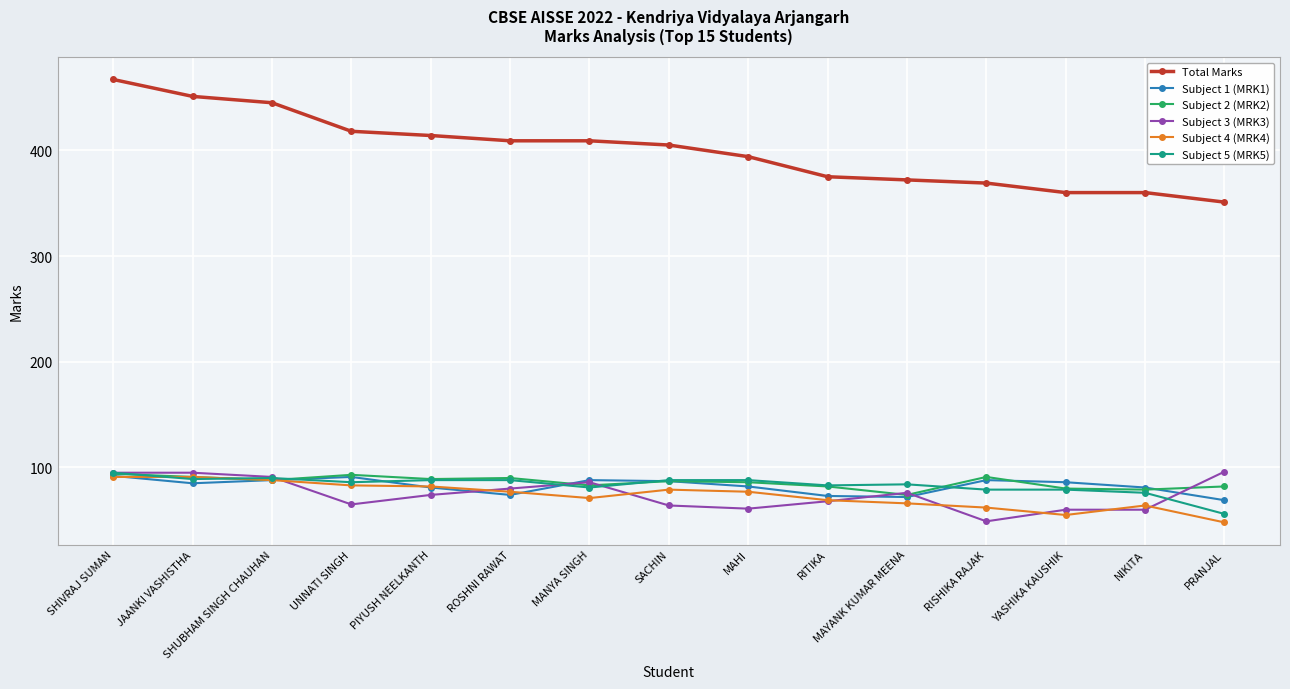

What is the sum of the Subject 2 (MRK2) values at ROSHNI RAWAT and YASHIKA KAUSHIK?

170